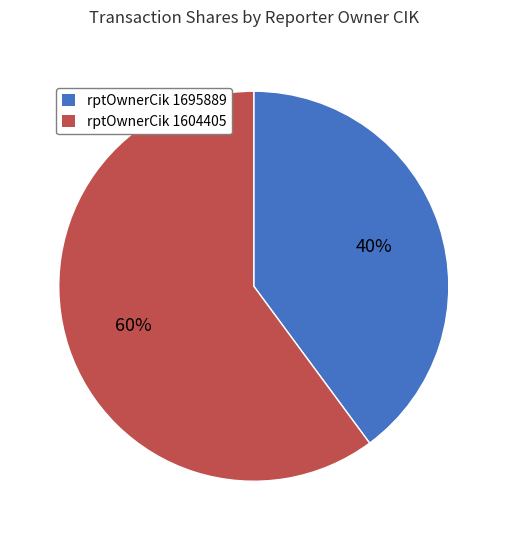

Does any single category account for the majority?

Yes